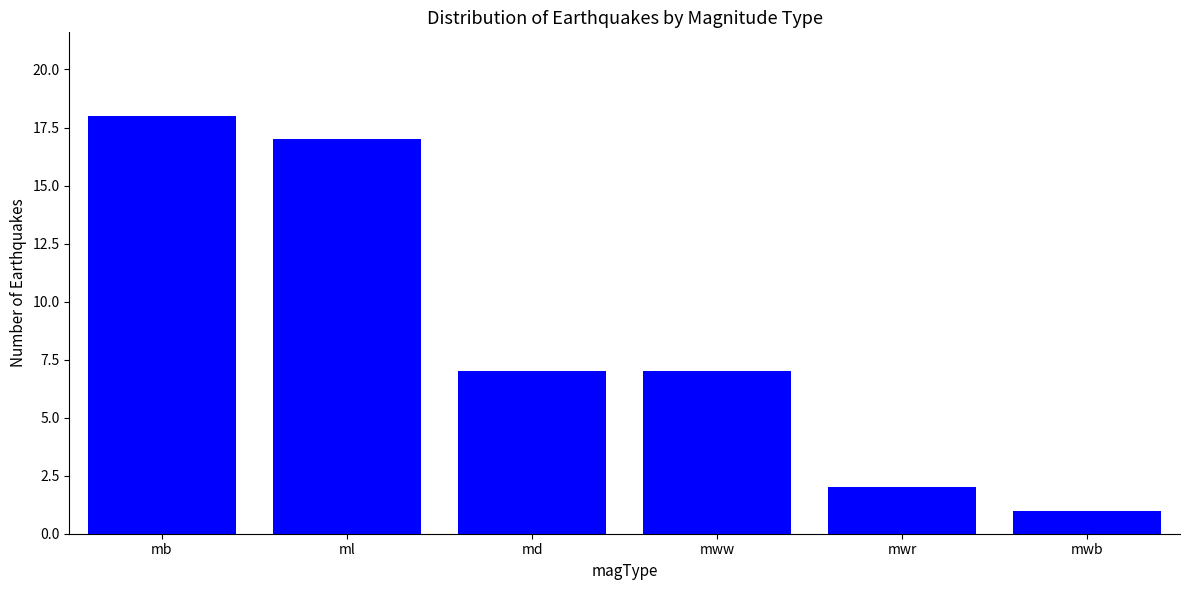

The value at md is 7. True or false?

True